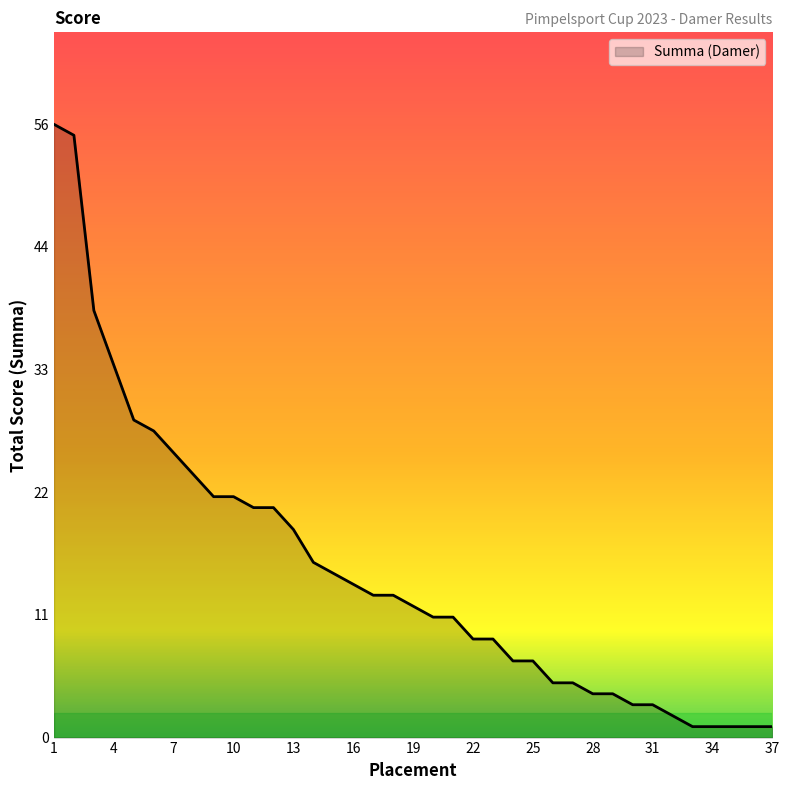

Which label corresponds to the largest value in the chart?

1